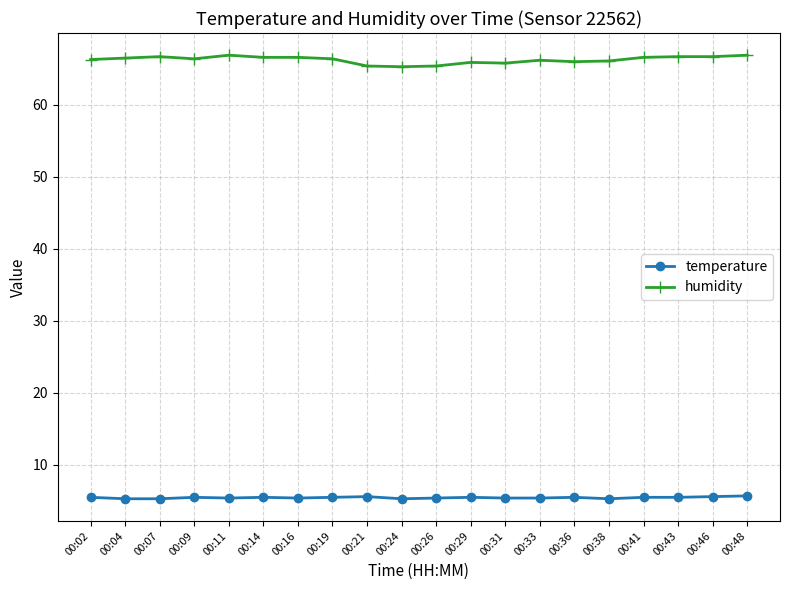

What is the total value across all series at 00:41?

72.1